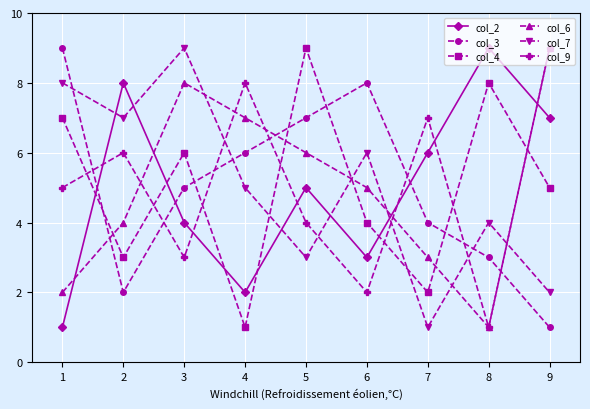

In col_7, how many points are lower than both neighbors (excluding endpoints)?

3